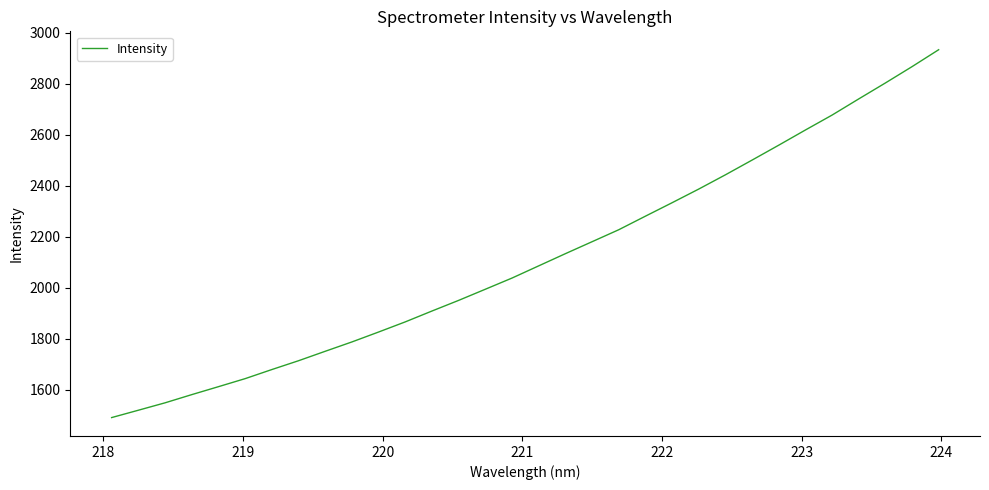

True or false: there are more than 1 points higher than both neighbors.

False